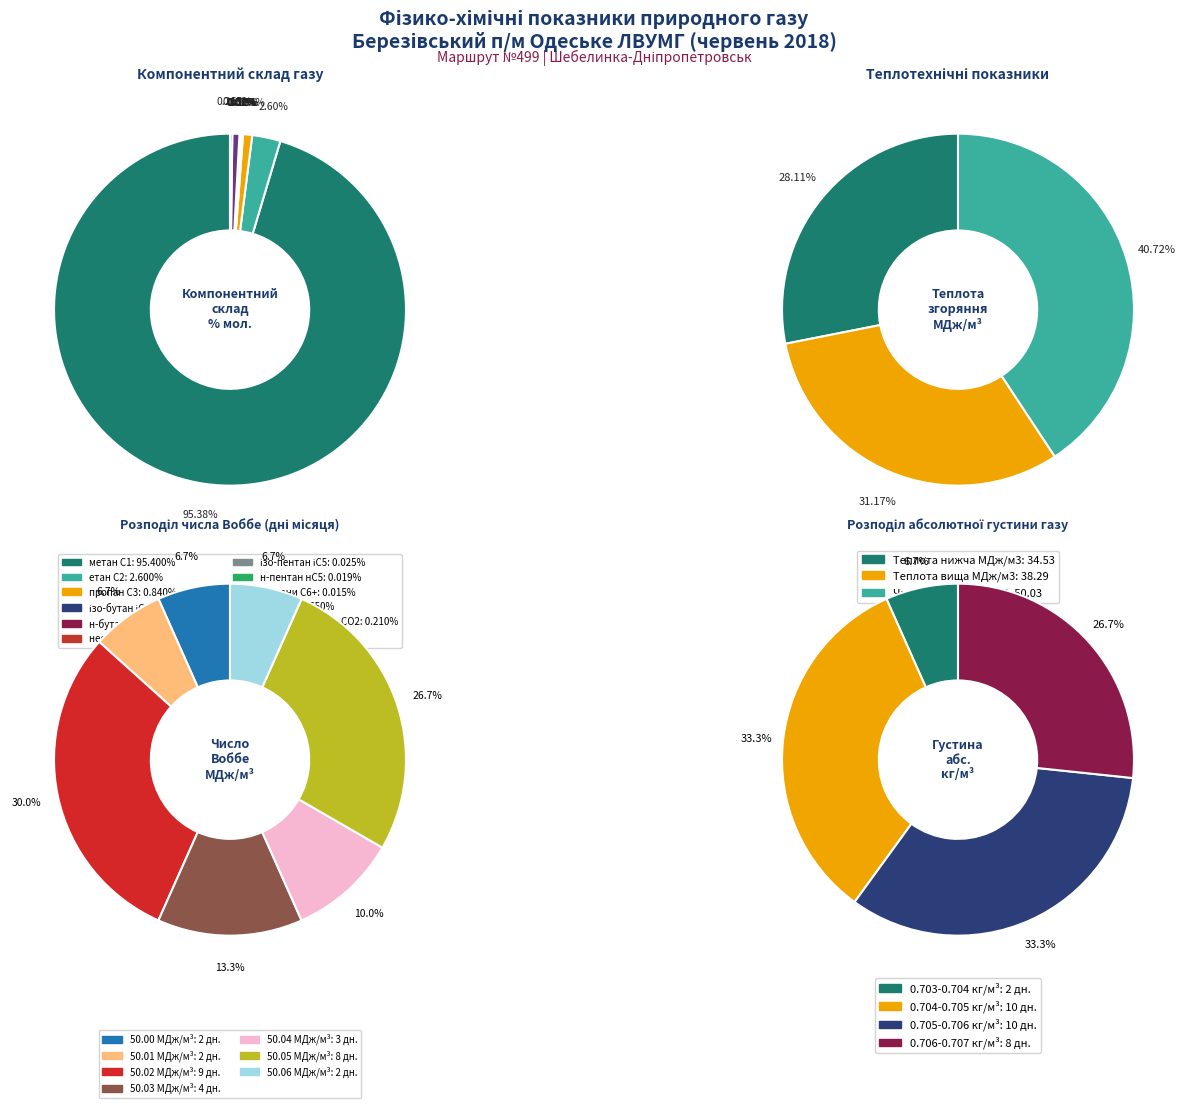

Does 28 represent more than half of the total?

No